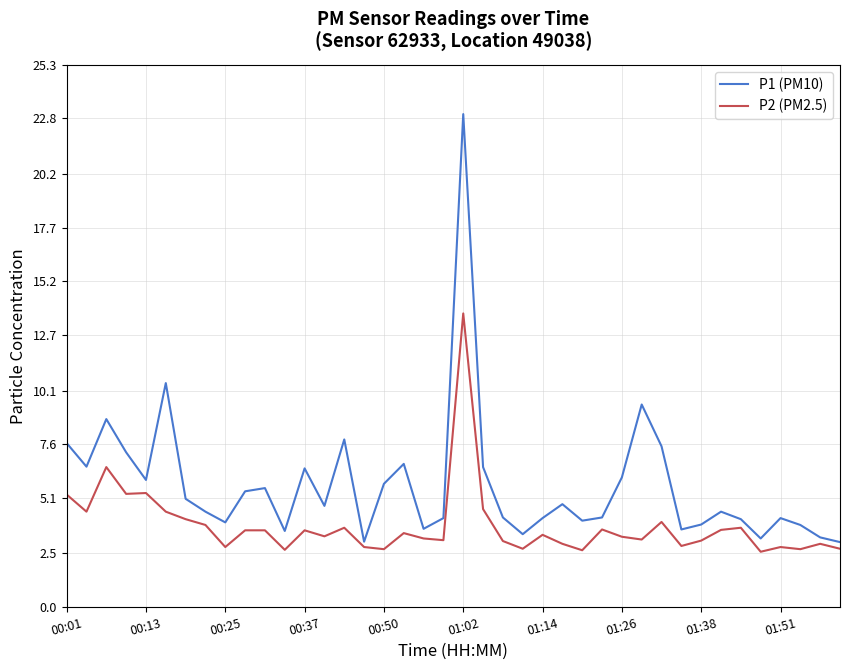

True or false: P2 (PM2.5) and P1 (PM10) intersect in this chart.

False